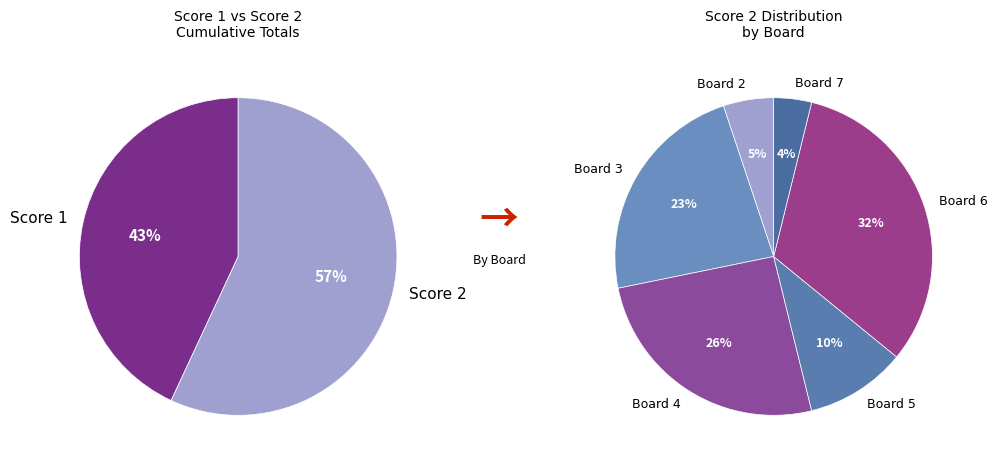

Approximately how many times larger is the value at Board 5 compared to Board 6?

0.3